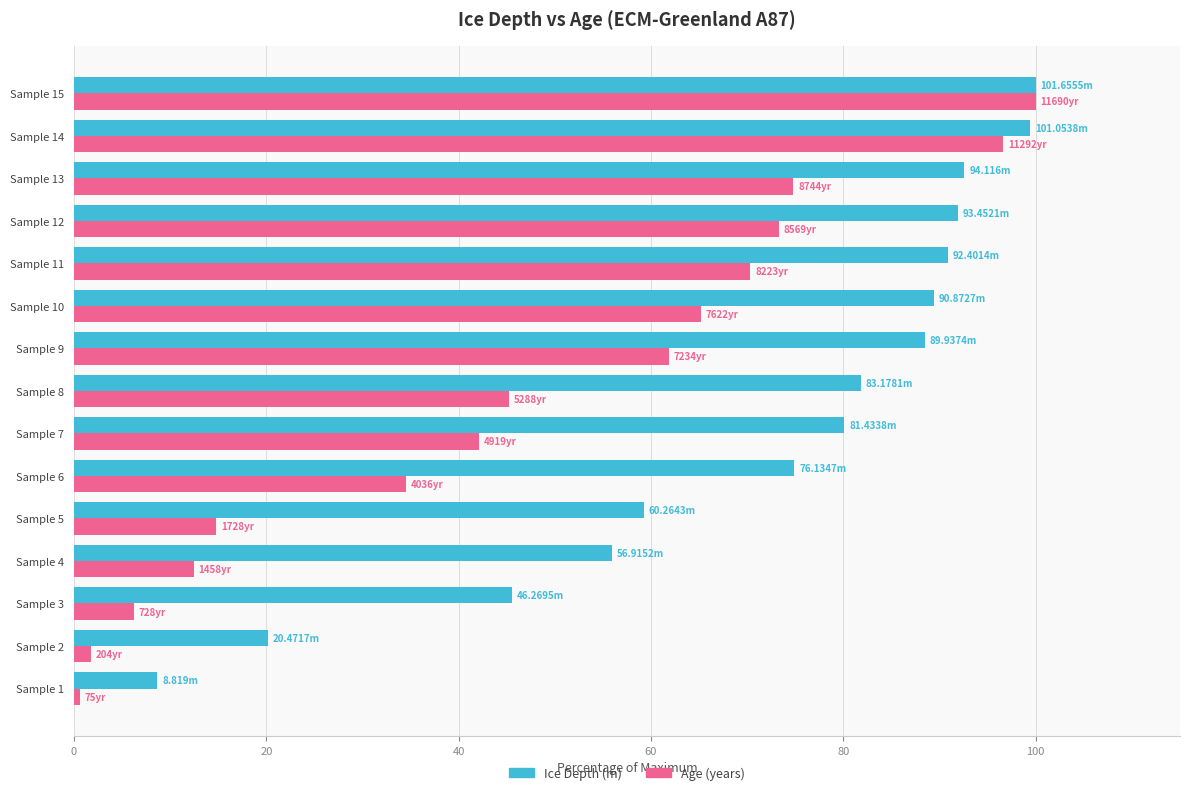

At how many categories does at least one series exceed 54?

12